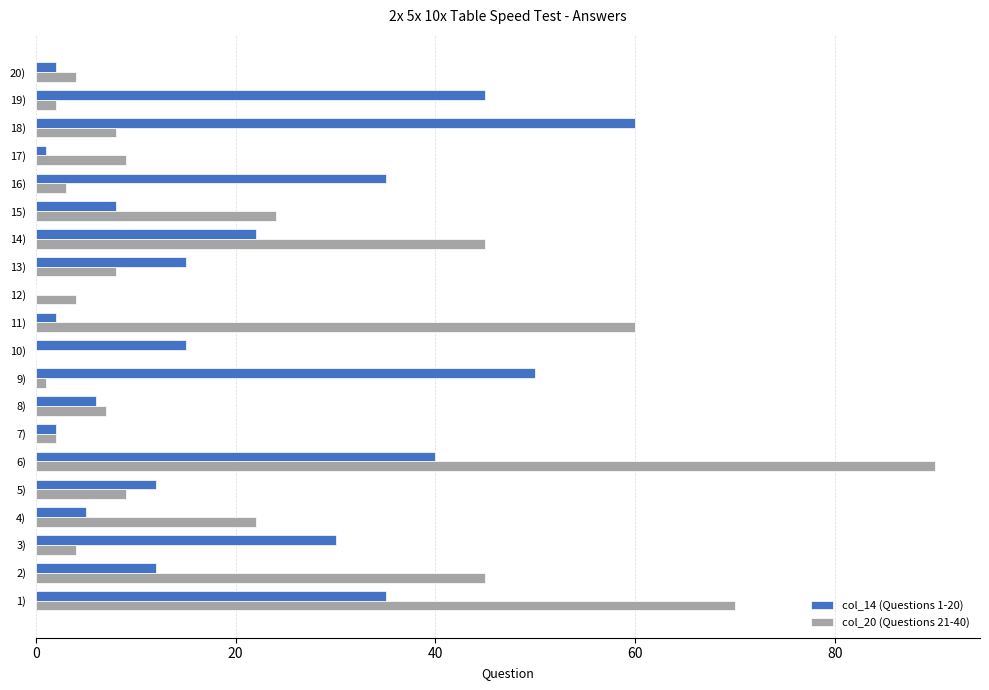

Which series has the largest range (max minus min)?

col_20 (Questions 21-40)